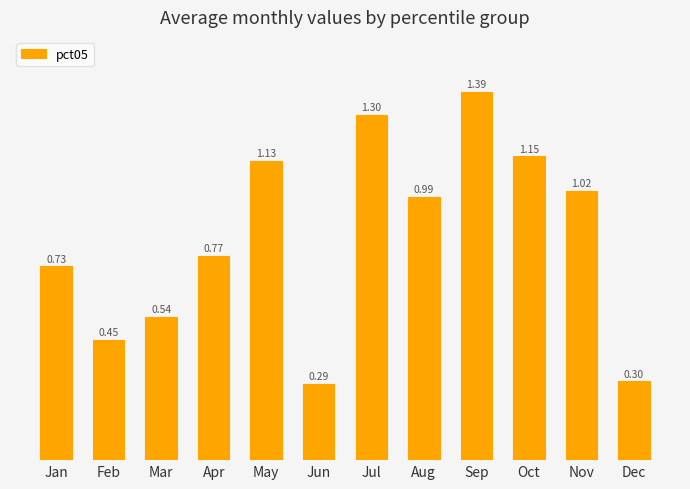

Which has a higher value, Mar or Feb?

Mar